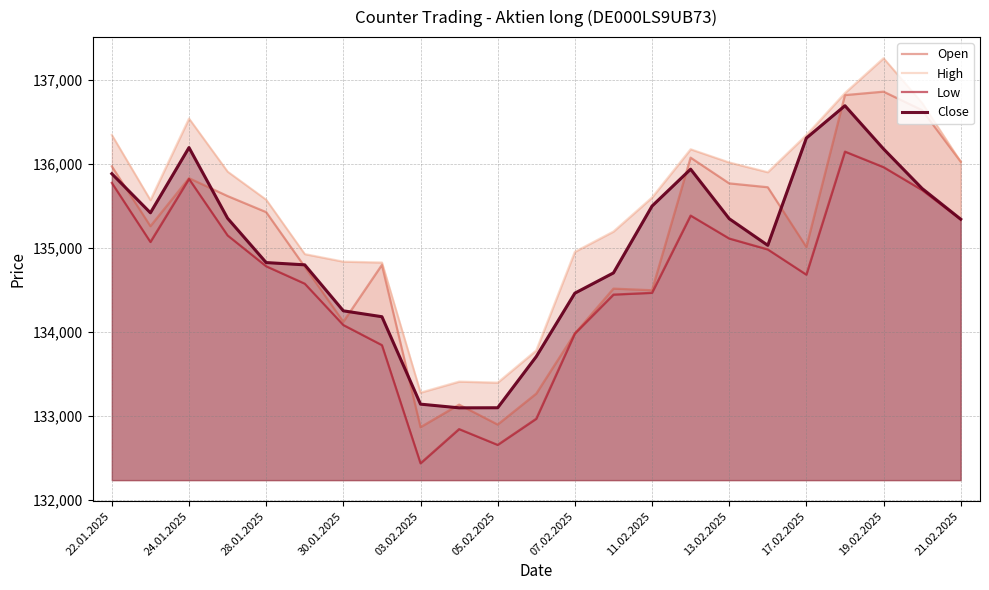

True or false: Open and High cross at least once.

False